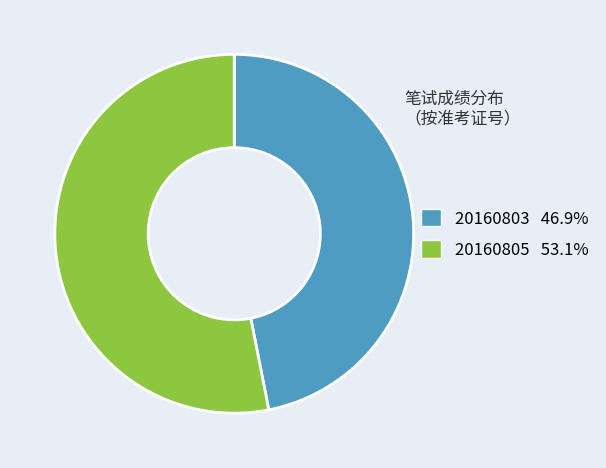

What is the ratio of the value at 20160805 to the value at 20160803?

1.1